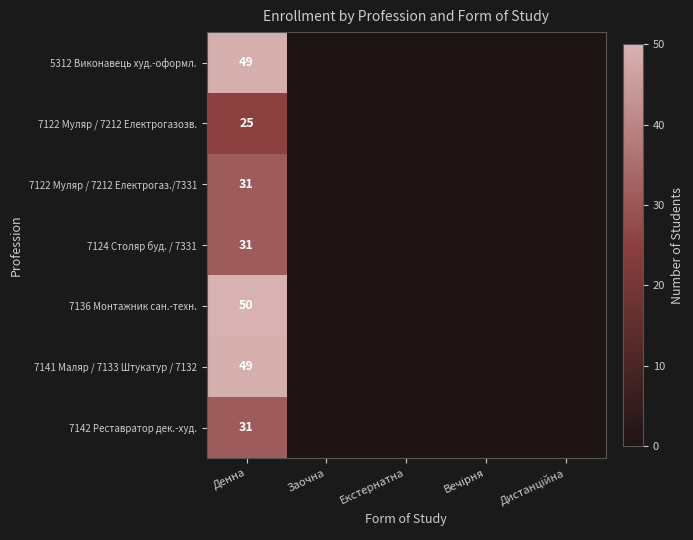

Which category has the highest value across all series?

Денна